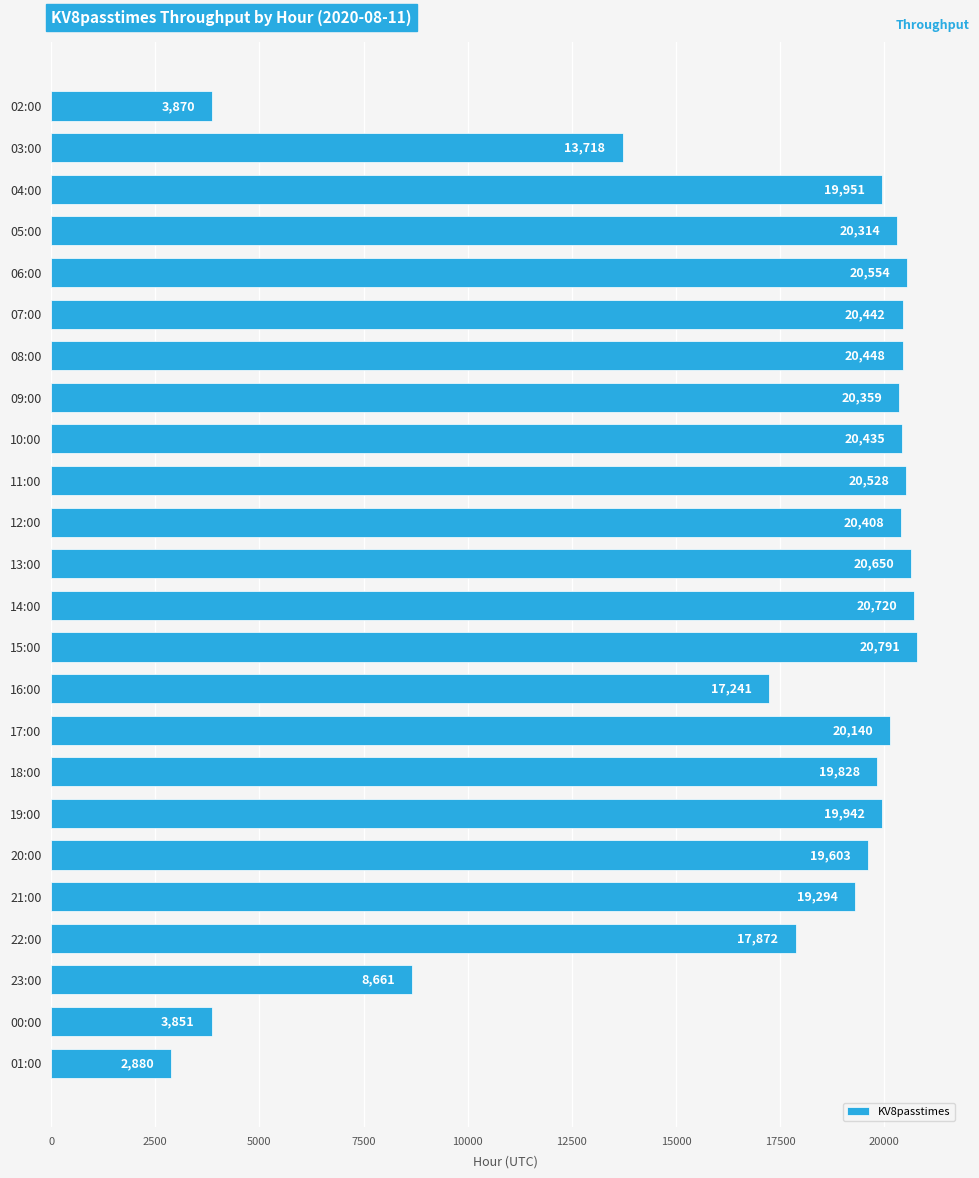

True or false: the data shows 2588 at 00:00.

False